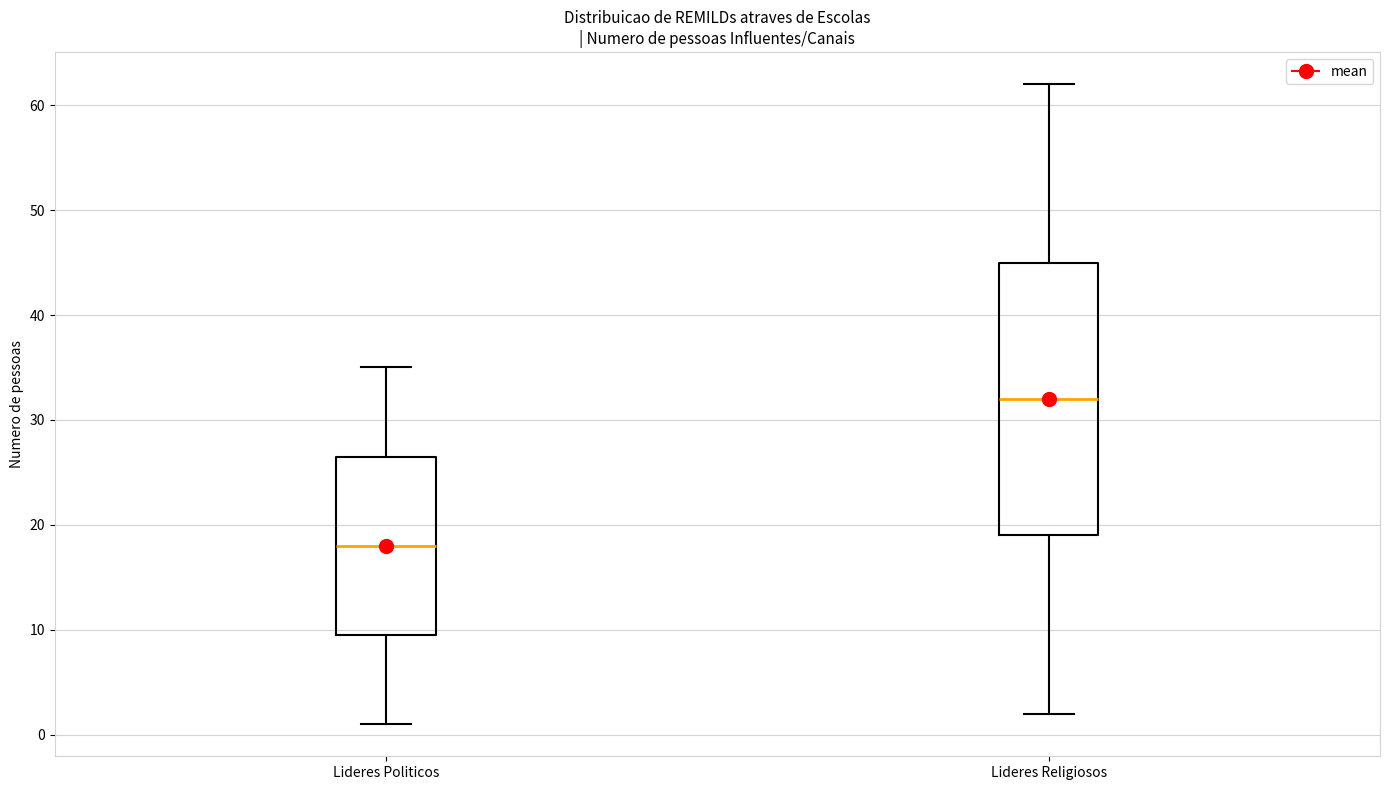

Where does the median line of the box for Lideres Politicos sit on the y-axis? The values are not printed on the chart, so give them approximately, as read against the axis.

18